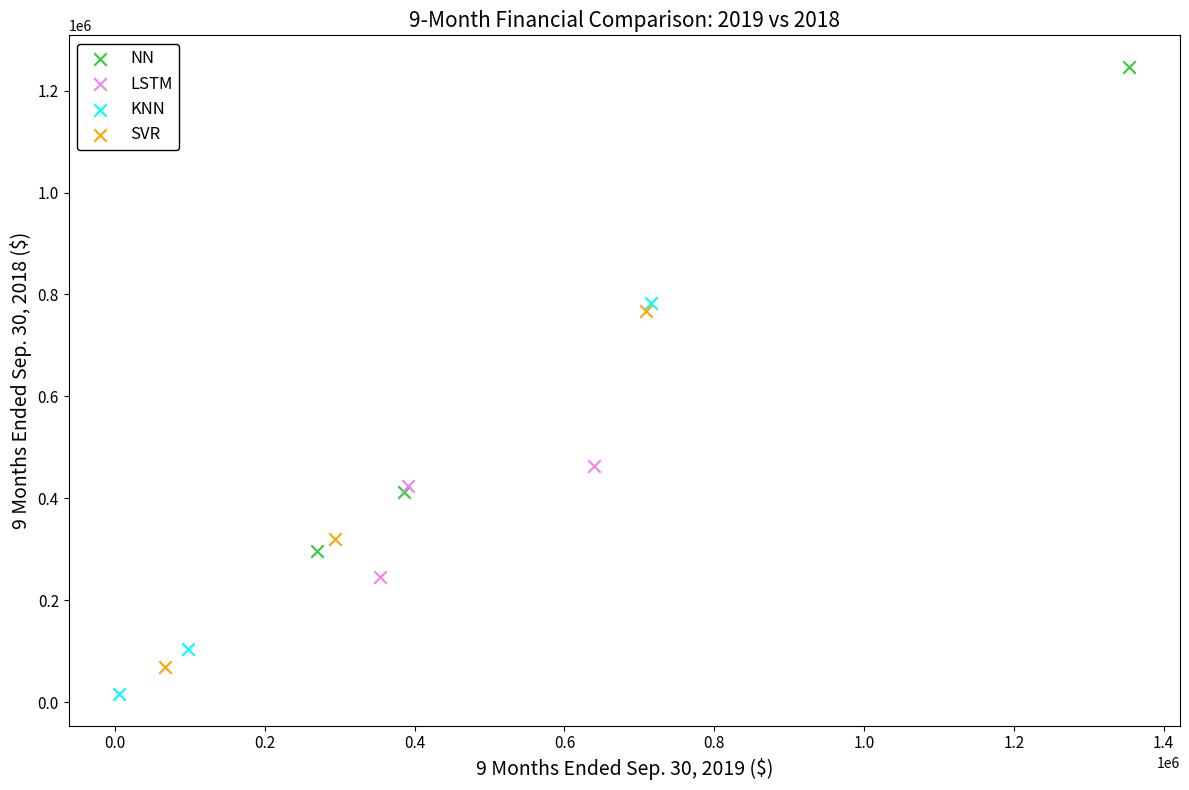

Which series reaches the maximum Y coordinate?

NN